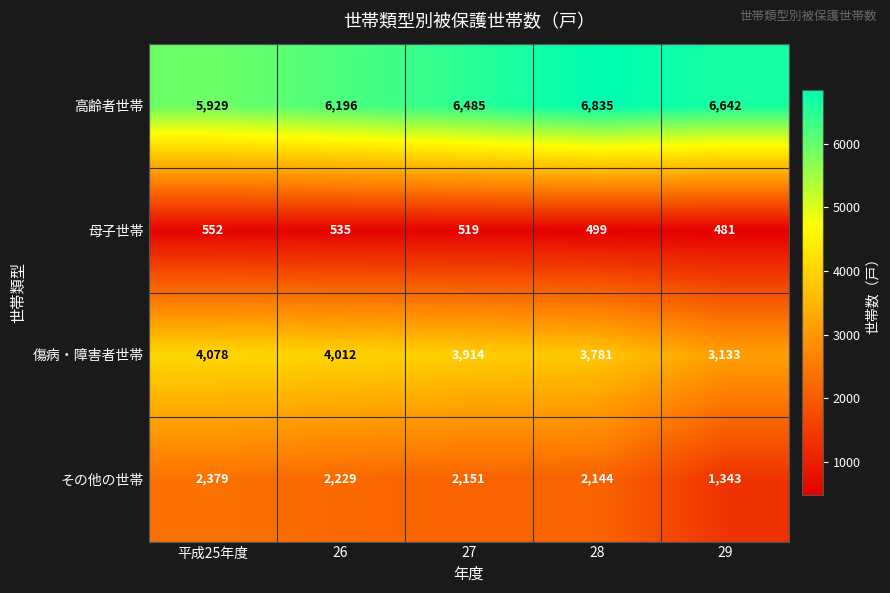

What is the difference between the highest and lowest values at 26?

5661